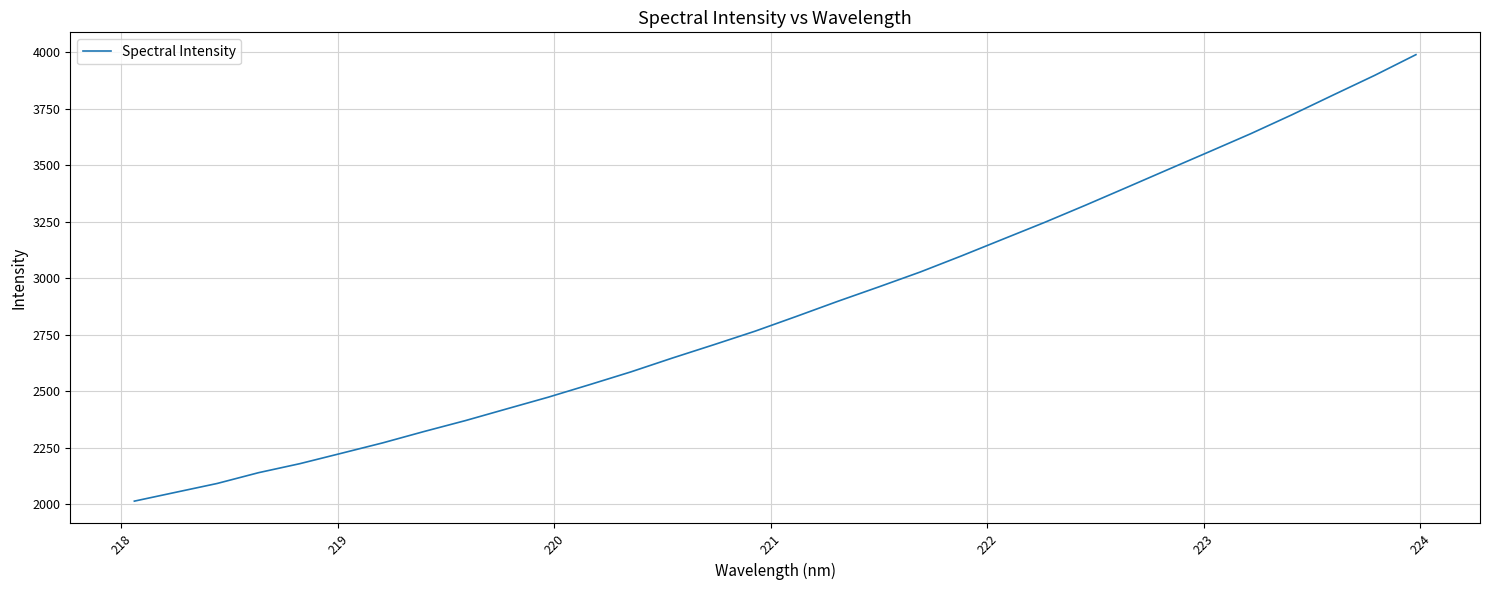

Reading left to right, extract all data points from this chart.

2014.3	2053.4	2092.4	2140.1	2180.1	2225.8	2271.9	2322.2	2370.5	2422.3	2473.9	2529.3	2585.9	2646.9	2705.7	2765.7	2831.0	2897.7	2962.0	3027.6	3099.0	3172.8	3246.3	3323.1	3401.8	3481.0	3559.9	3639.3	3723.2	3810.6	3897.2	3988.9